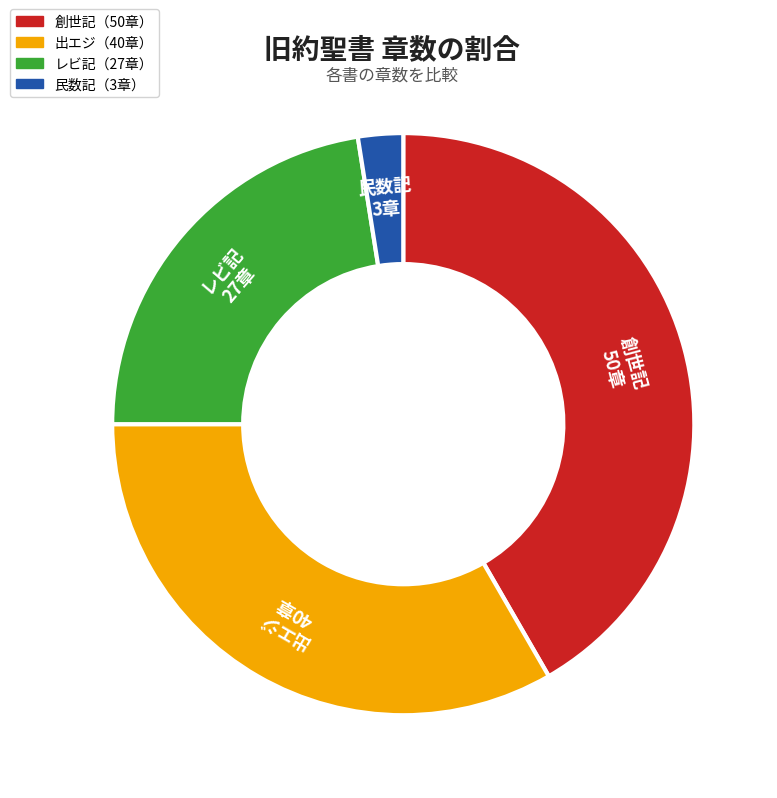

Is there a majority slice in this chart?

No